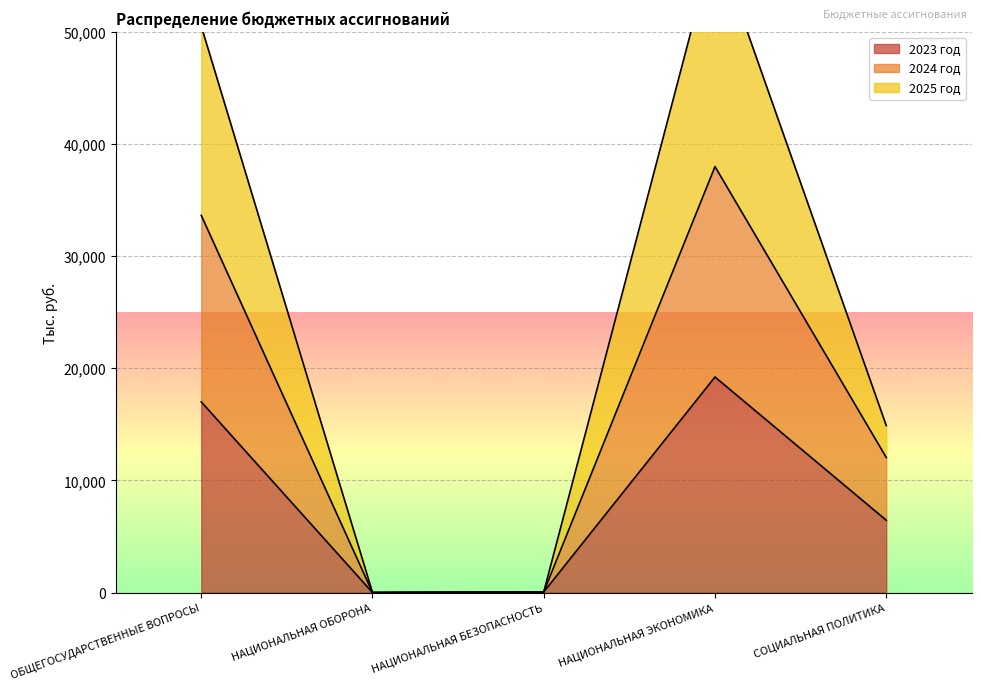

Is the value of 2024 год at НАЦИОНАЛЬНАЯ ЭКОНОМИКА greater than the value of 2023 год at НАЦИОНАЛЬНАЯ БЕЗОПАСНОСТЬ?

Yes